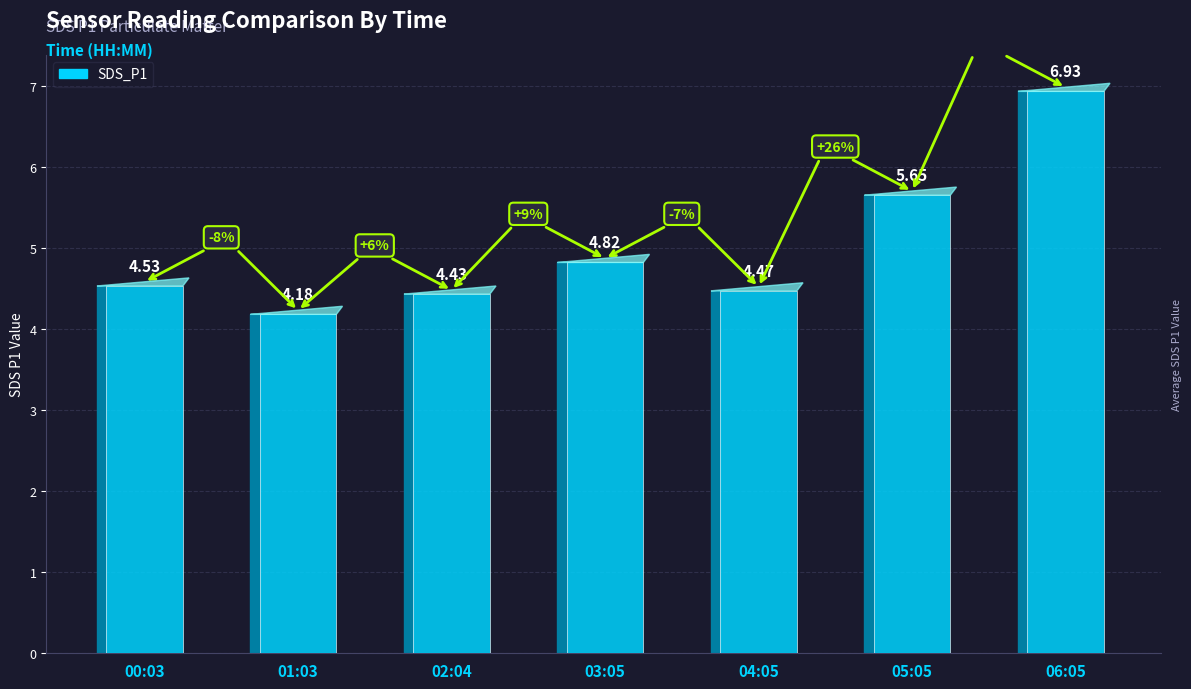

Reading left to right, transcribe all the data shown in this chart.

4.5	4.2	4.4	4.8	4.5	5.7	6.9